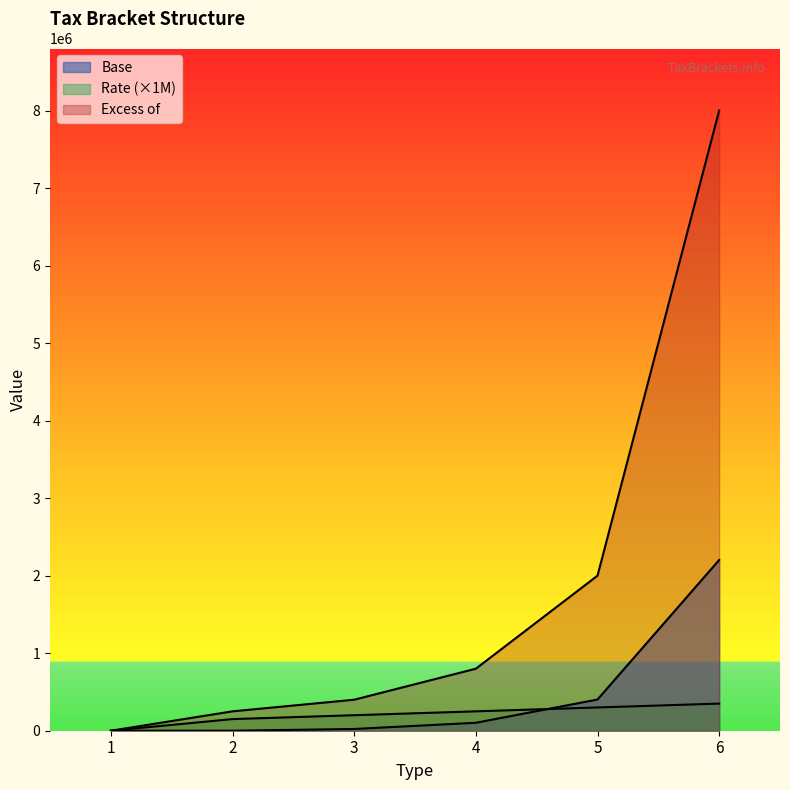

At which label is Rate closest to 175000?

2